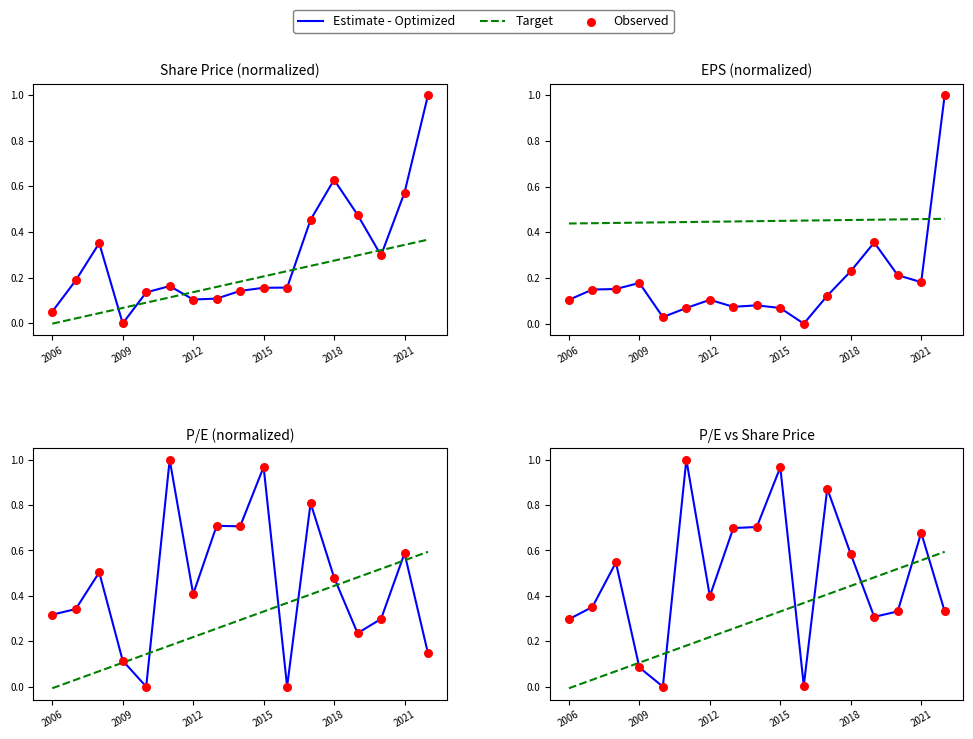

Which series contains the lowest Y value?

Target